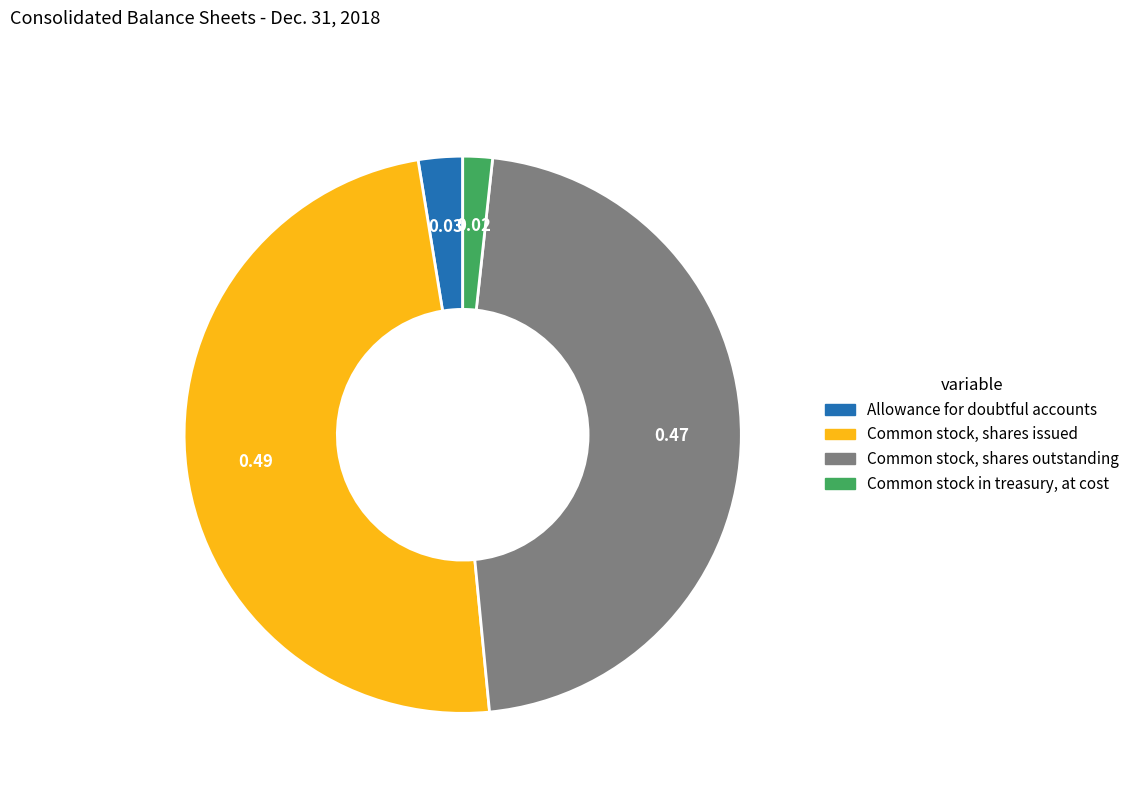

How many slices are in this pie chart?

4